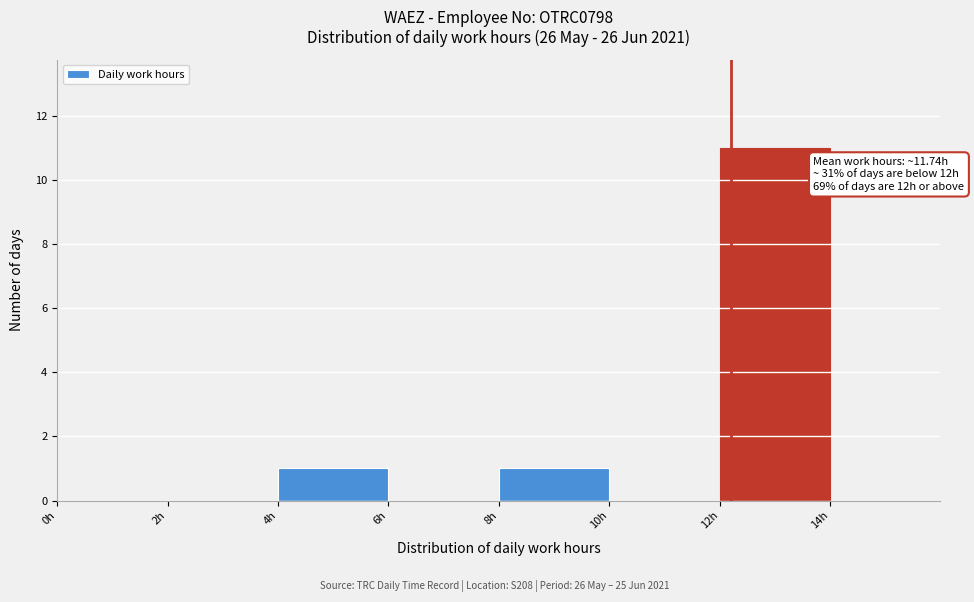

Over which range of the x-axis is the bar tallest?

12 to 14